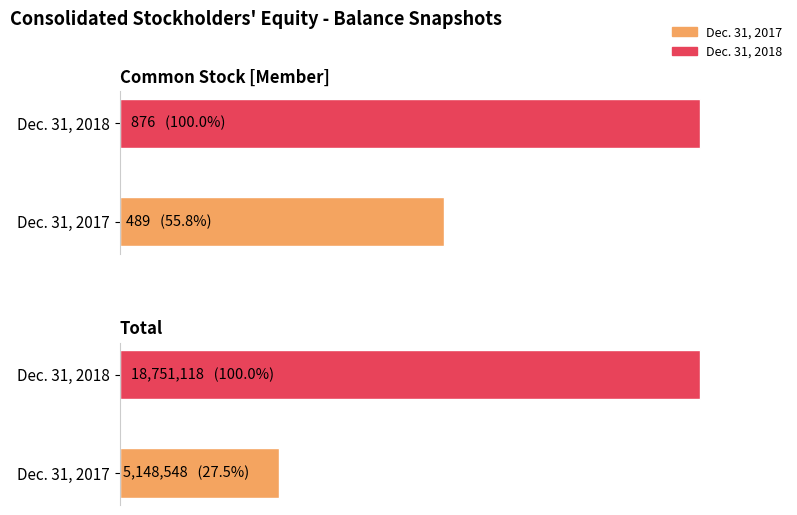

Reading left to right, transcribe all the data shown in this chart.

Common Stock [Member]: 489	876
Total: 5148548	18751118